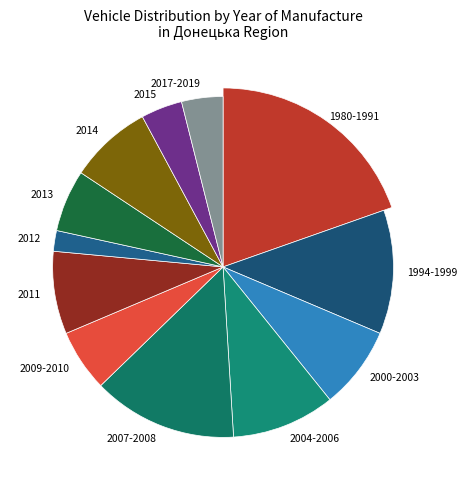

Combined, do 2012 and 2009-2010 account for over 50%?

No